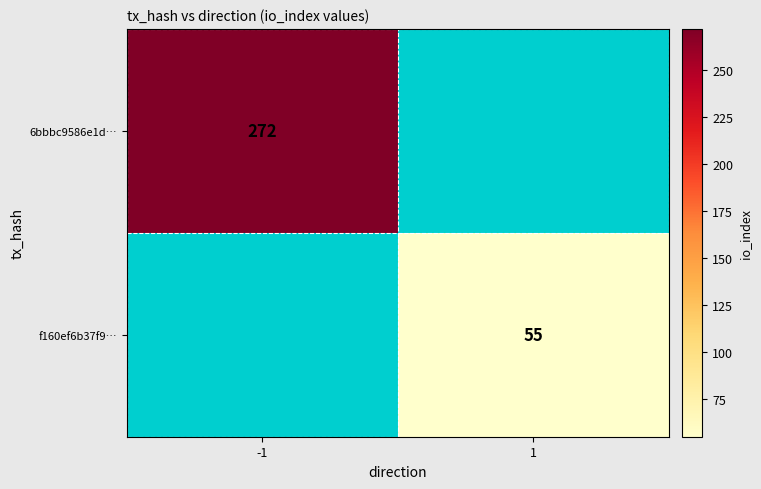

True or false: 6bbbc9586e1d… has a value of 272 at -1.

True